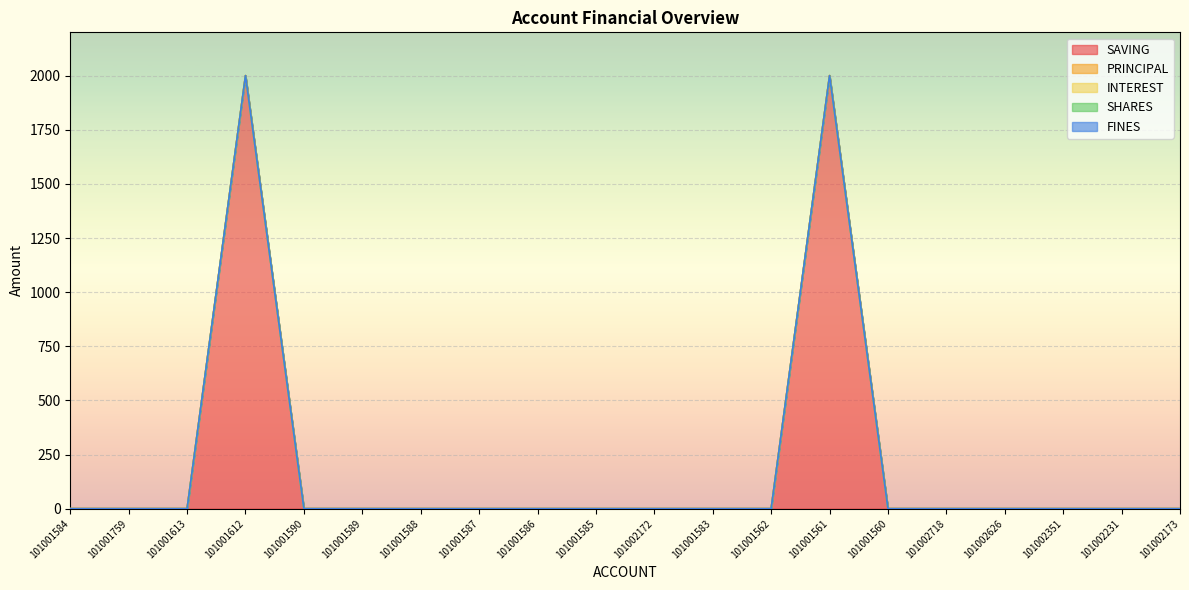

The SHARES series shows 0 at 101001759. True or false?

True